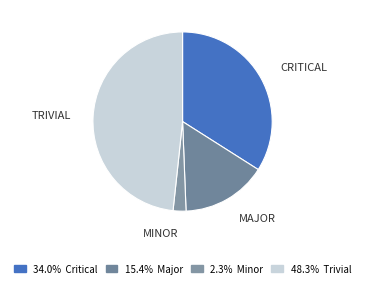

Which category has the biggest portion of the pie?

trivial